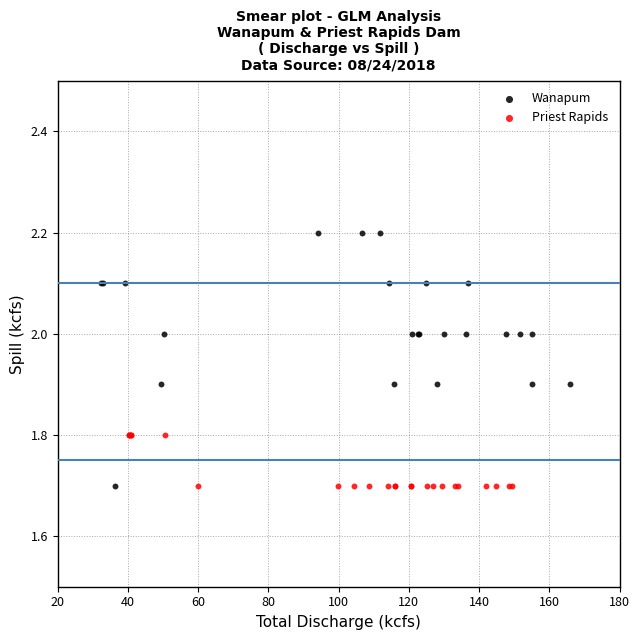

Which series contains the highest Y value?

Wanapum